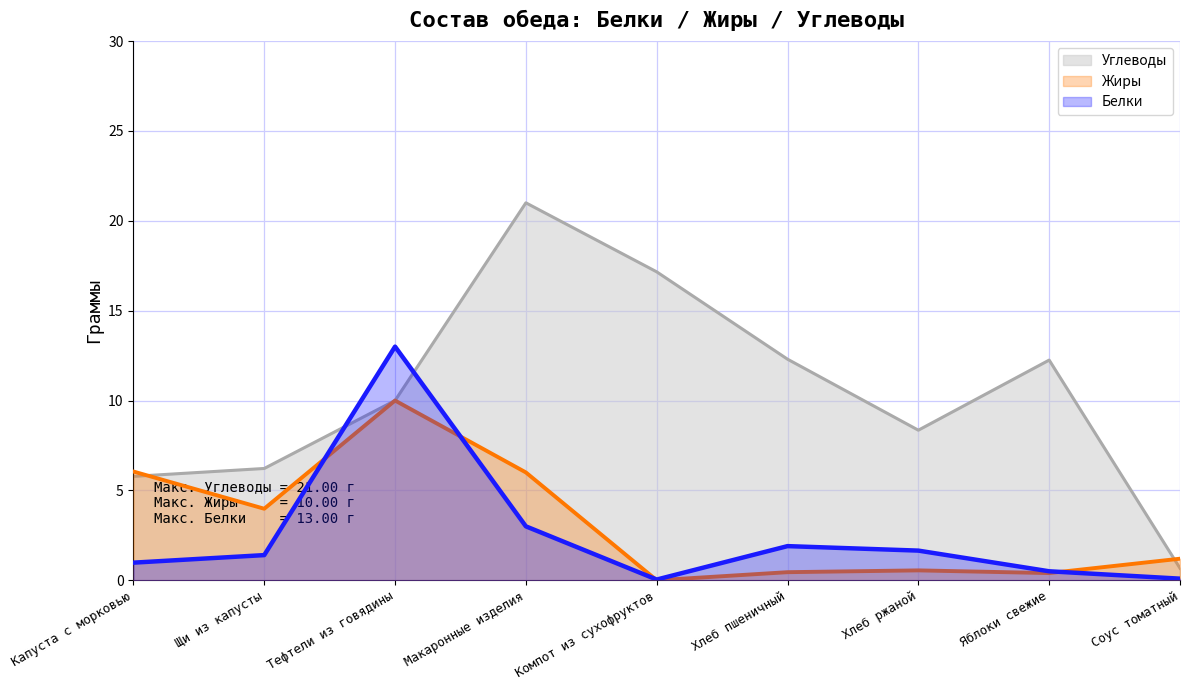

At which label is Углеводы closest to 10?

Тефтели из говядины